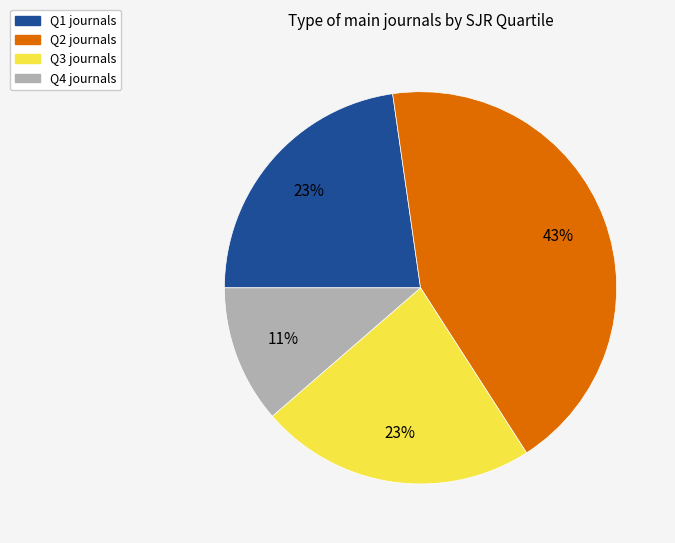

Which category has the smallest portion of the pie?

Q4